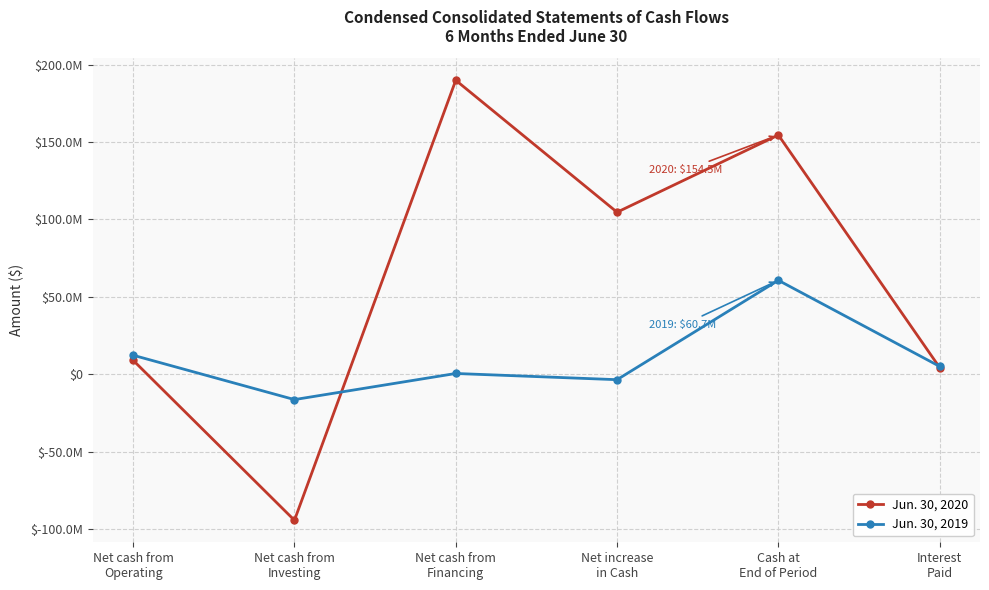

Is this an area chart (filled region under the line)?

No